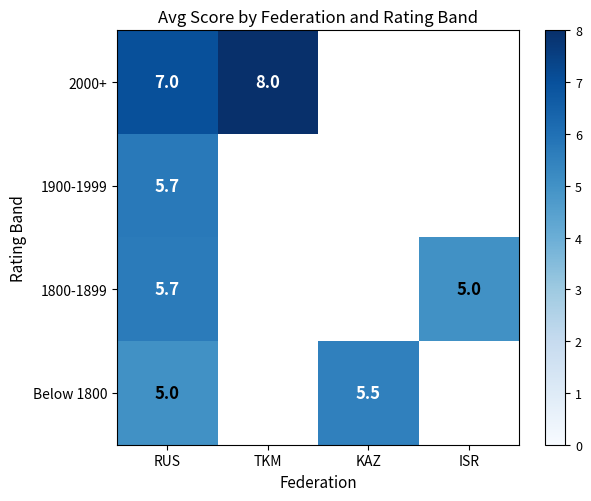

What is the total value across all series at RUS?

23.4